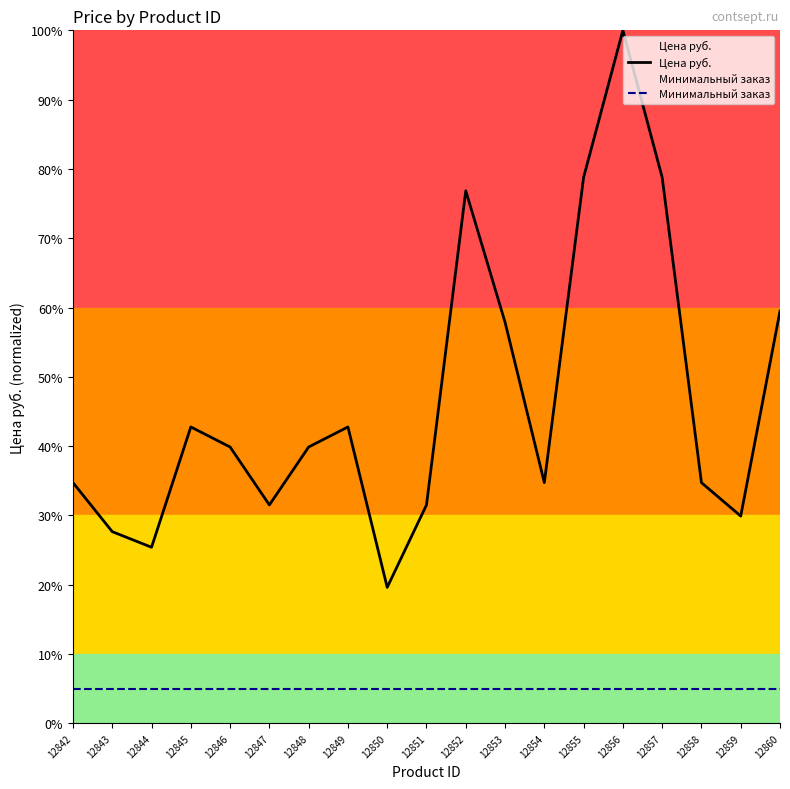

True or false: Минимальный заказ and Цена руб. cross at least once.

False